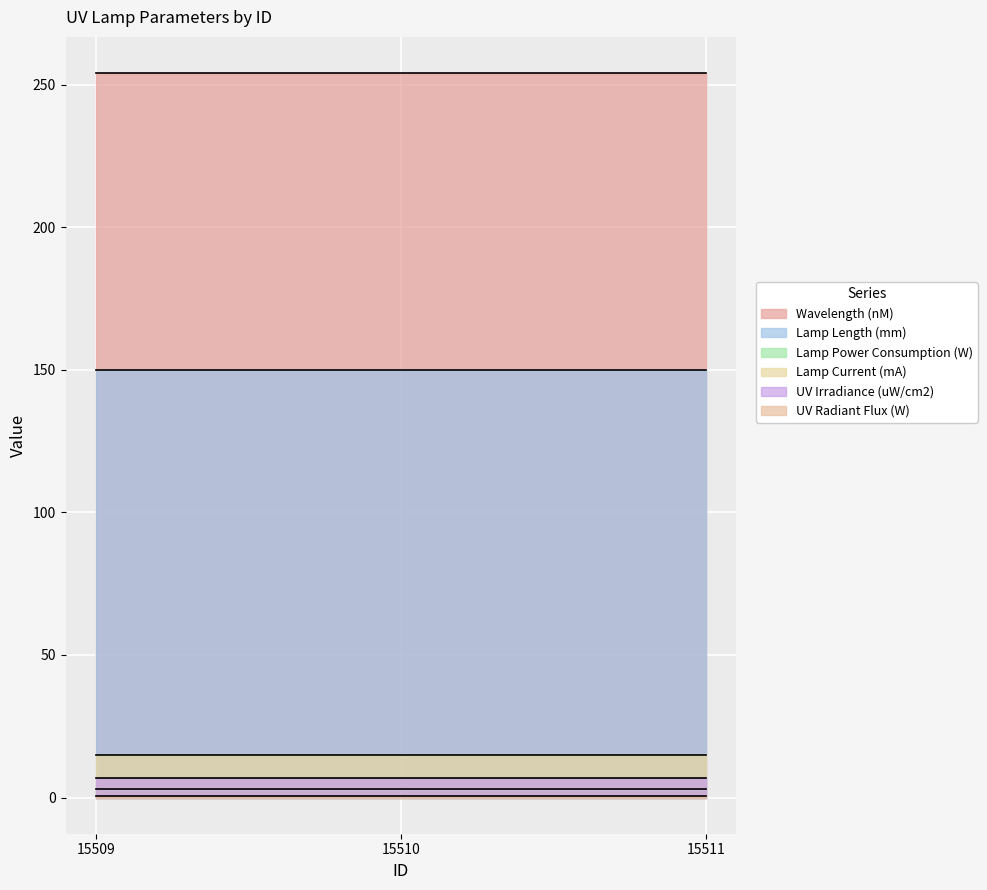

How many lines are shown in the chart?

6